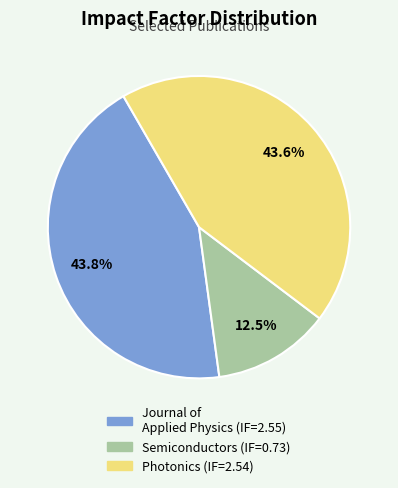

Does Photonics account for over 50% of the chart?

No